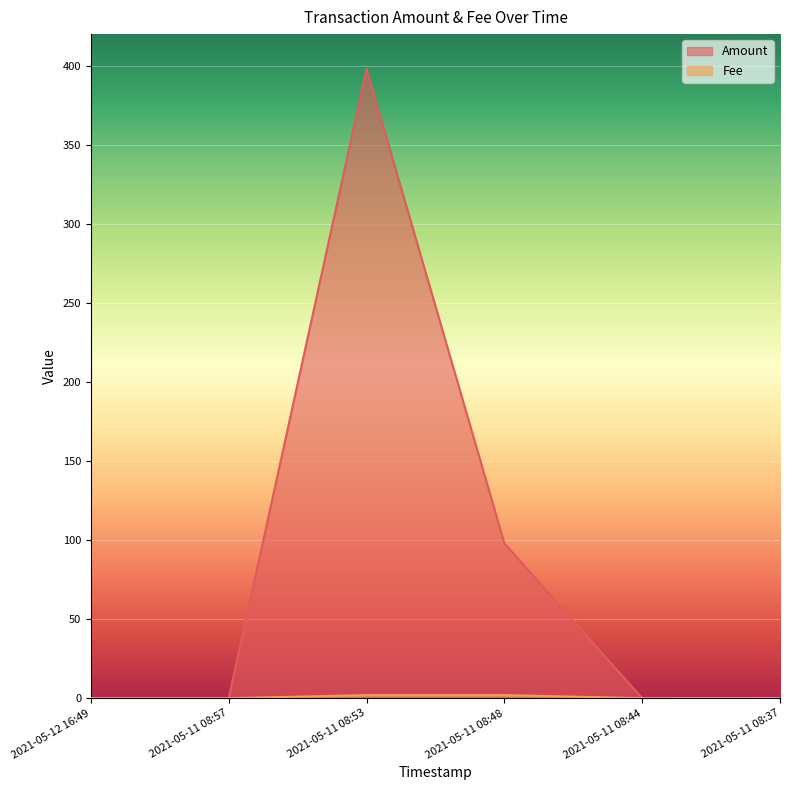

What are all the series names shown in the legend?

Amount, Fee